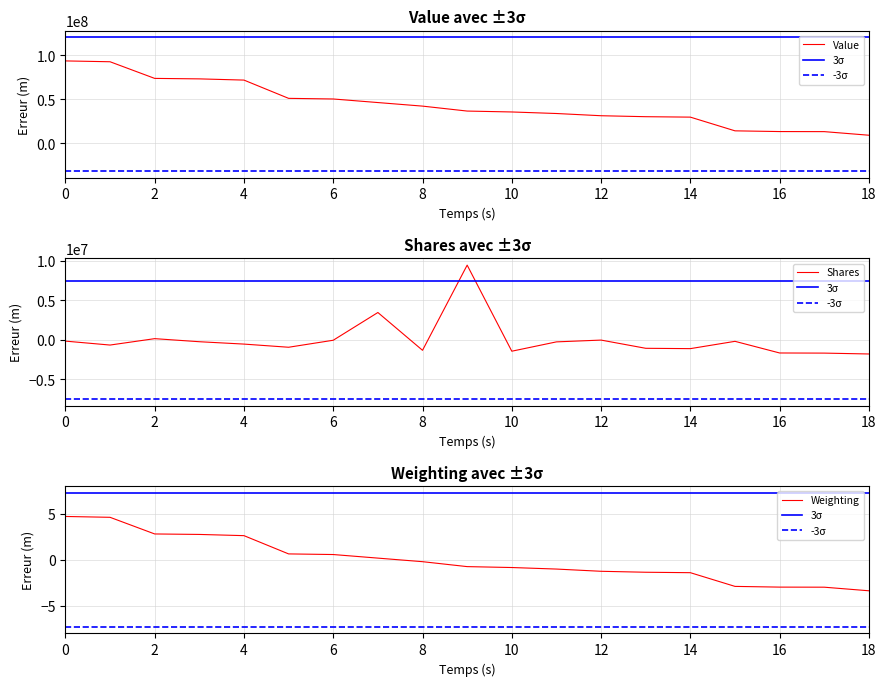

True or false: Weighting has a value of -1.1 at CPG.

False